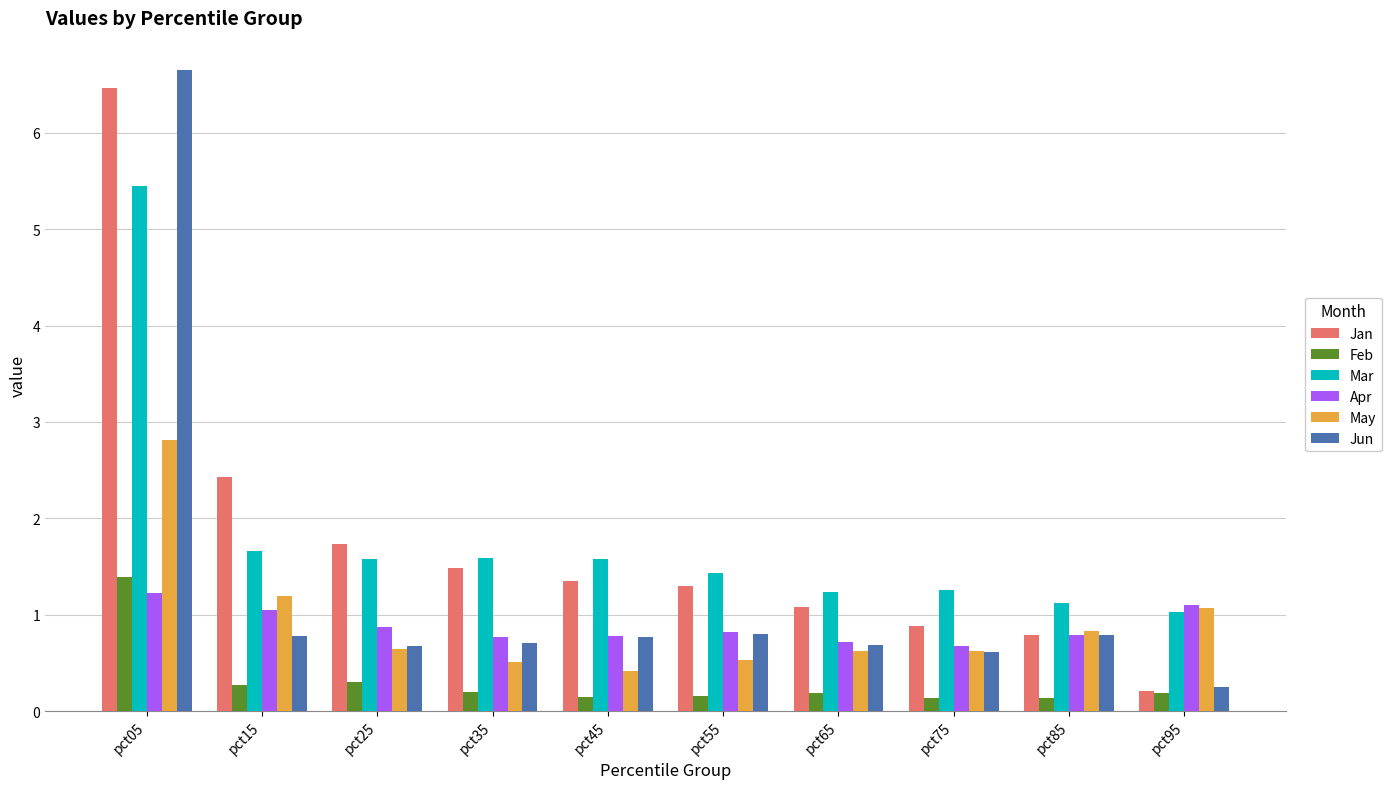

True or false: Jan has a value of 1.3 at pct45.

True